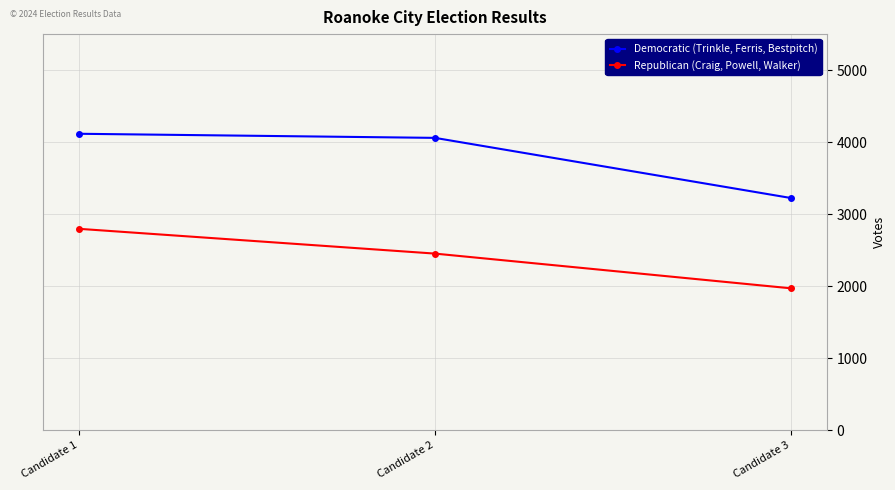

Rank the series by their average value, from lowest to highest.

Republican (Craig, Powell, Walker), Democratic (Trinkle, Ferris, Bestpitch)